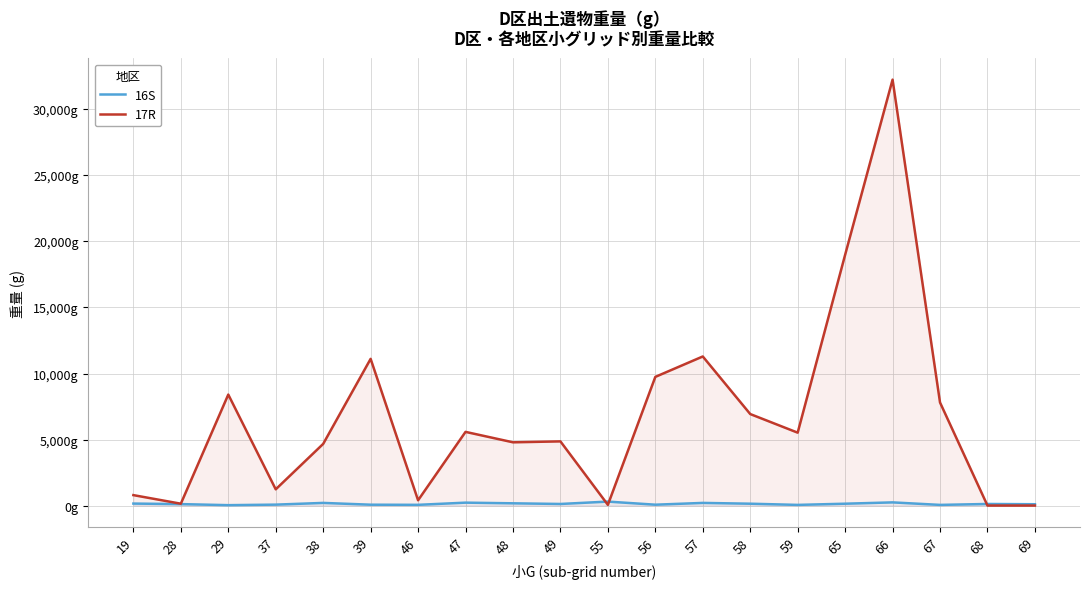

Rank the series by their maximum value, from lowest to highest.

16S, 17R